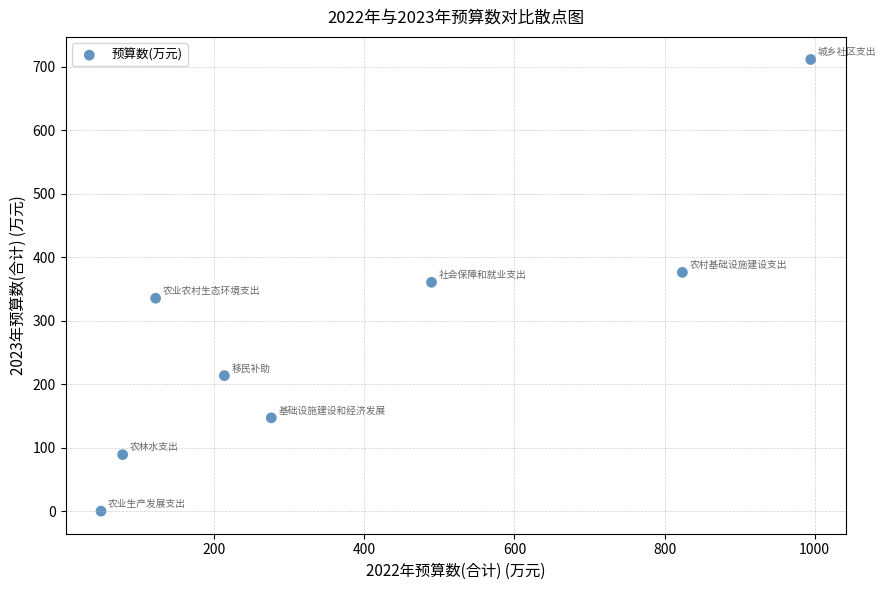

What is the average X value?

380.8